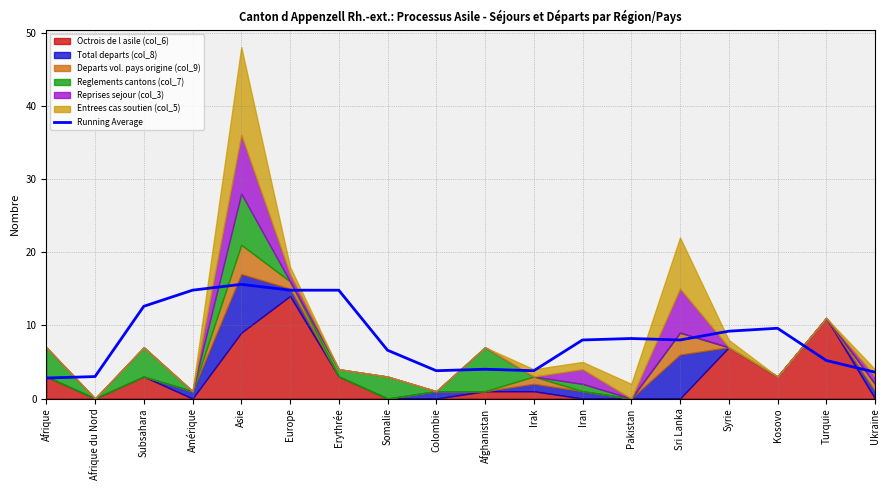

What is the value of the 17th point from the left?

5.2